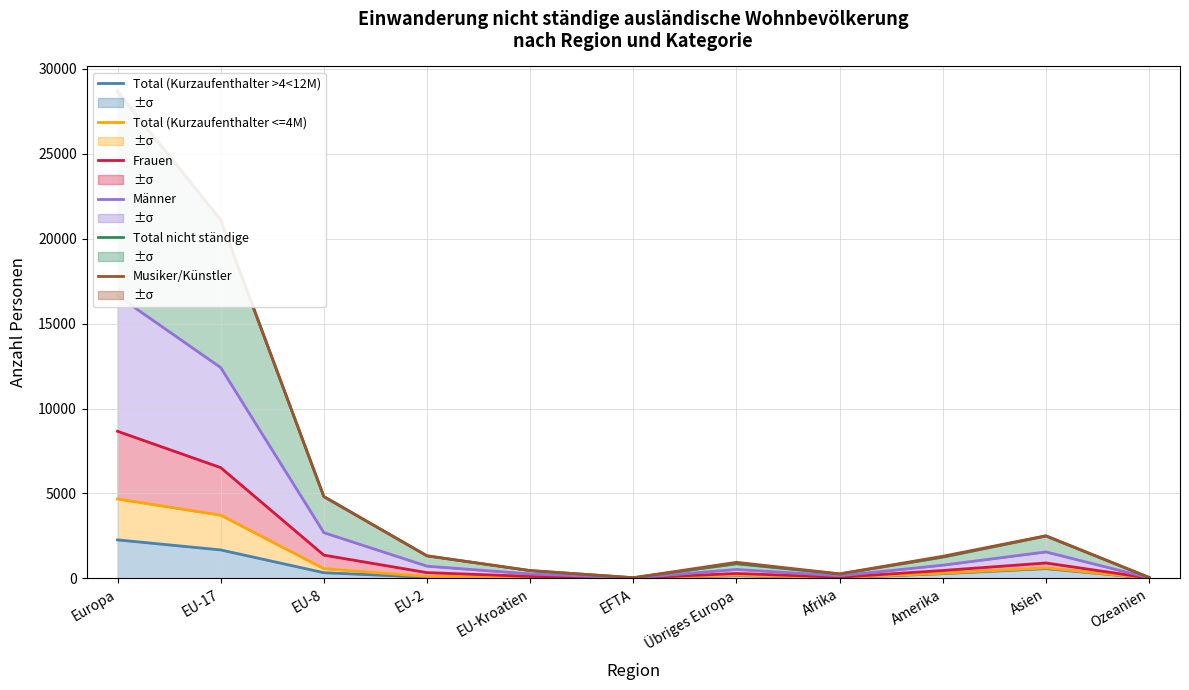

True or false: Total (Kurzaufenthalter >4<12M) has a value of 6 at EU-Kroatien.

False